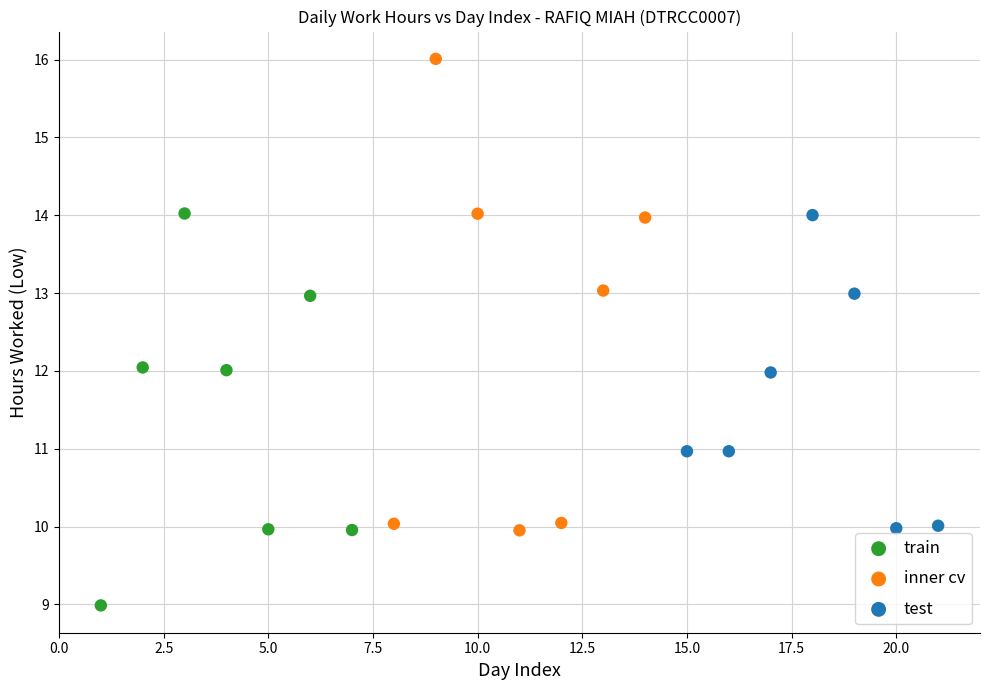

Which series has the widest spread of Y values?

inner cv